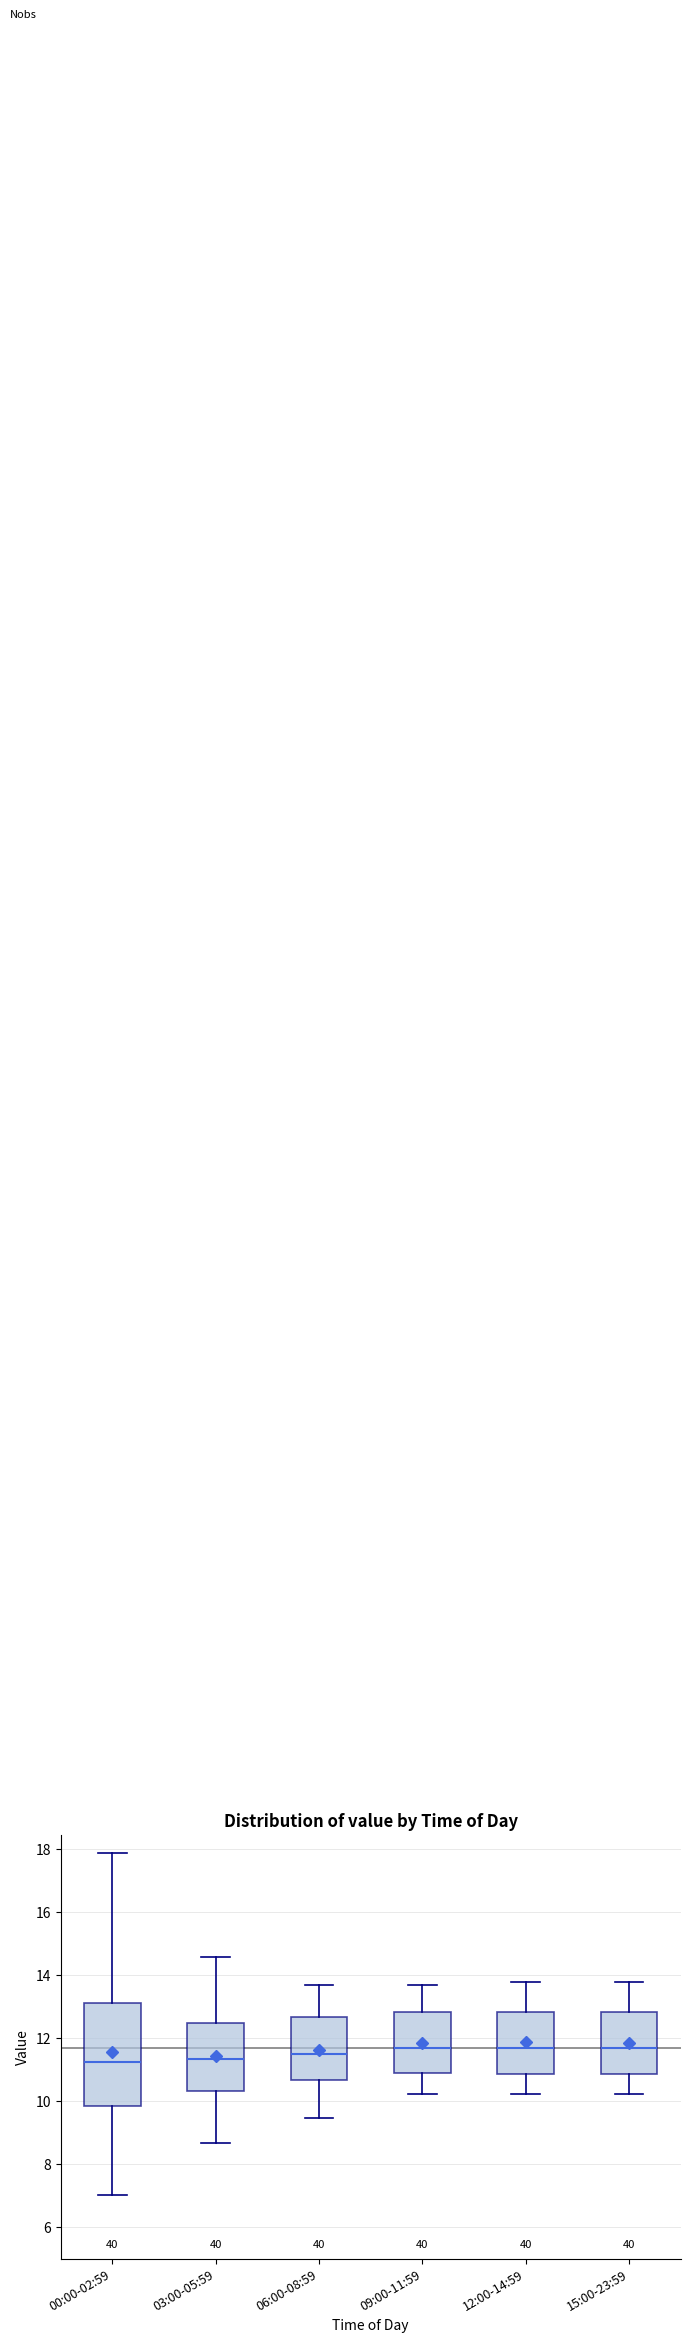

Reading left to right, transcribe this box plot: for each box, give where its median line is, the range the box spans, and where its two whiskers end, as read against the y-axis. The values are not printed on the chart, so give them approximately, as read against the axis.

00:00-02:59: median 11.2, box 9.8 to 13.2, whiskers 7.0 to 17.8
03:00-05:59: median 11.4, box 10.4 to 12.4, whiskers 8.6 to 14.6
06:00-08:59: median 11.6, box 10.6 to 12.6, whiskers 9.4 to 13.6
09:00-11:59: median 11.6, box 10.8 to 12.8, whiskers 10.2 to 13.6
12:00-14:59: median 11.6, box 10.8 to 12.8, whiskers 10.2 to 13.8
15:00-23:59: median 11.6, box 10.8 to 12.8, whiskers 10.2 to 13.8